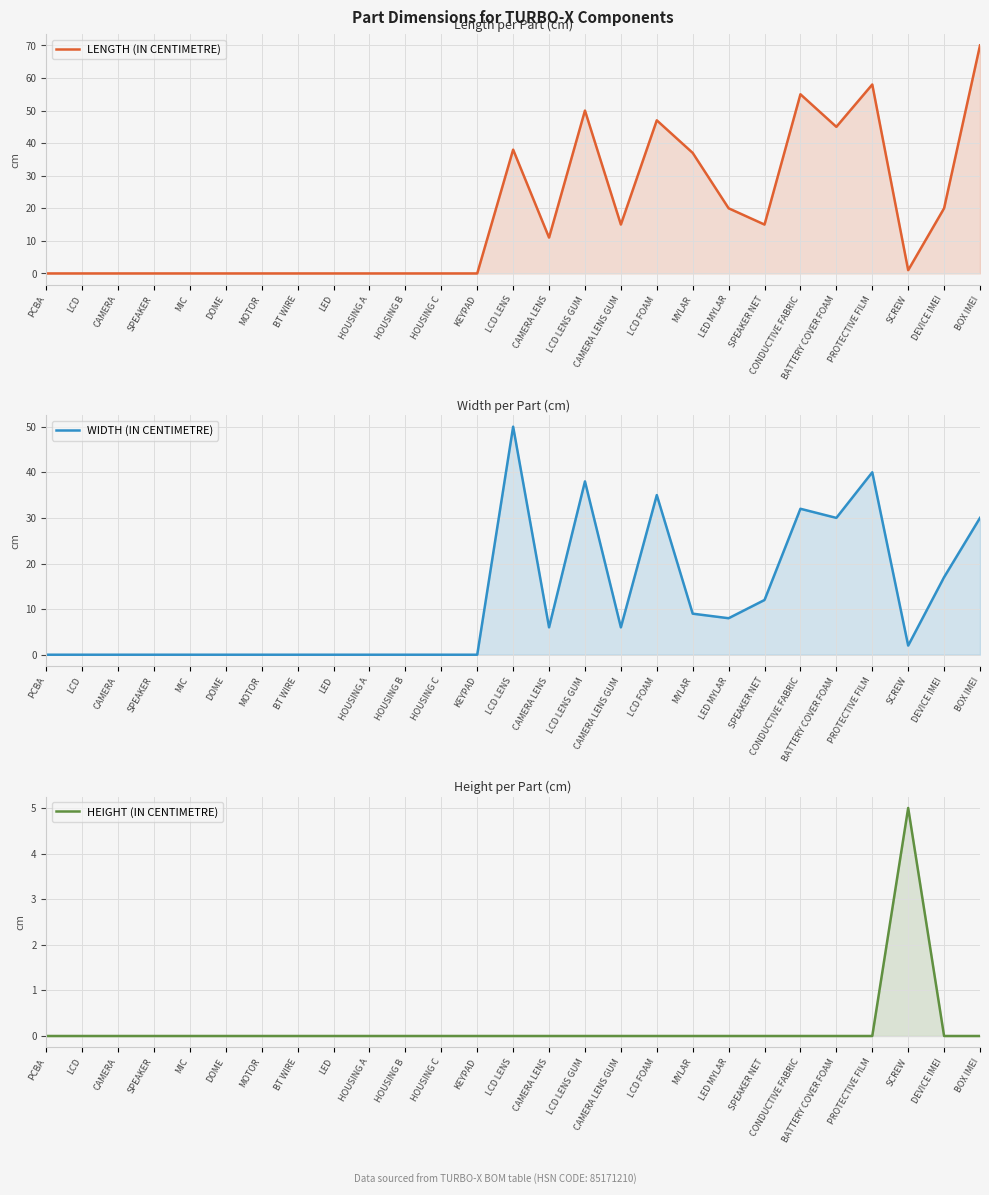

Where is the first local maximum for HEIGHT (IN CENTIMETRE)?

SCREW